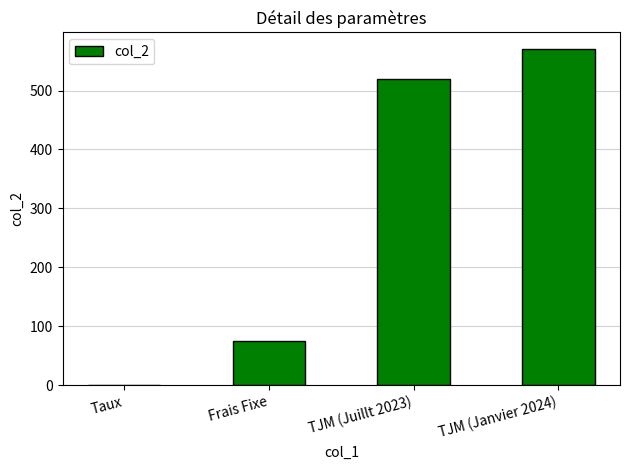

Which label corresponds to the largest value in the chart?

TJM (Janvier 2024)